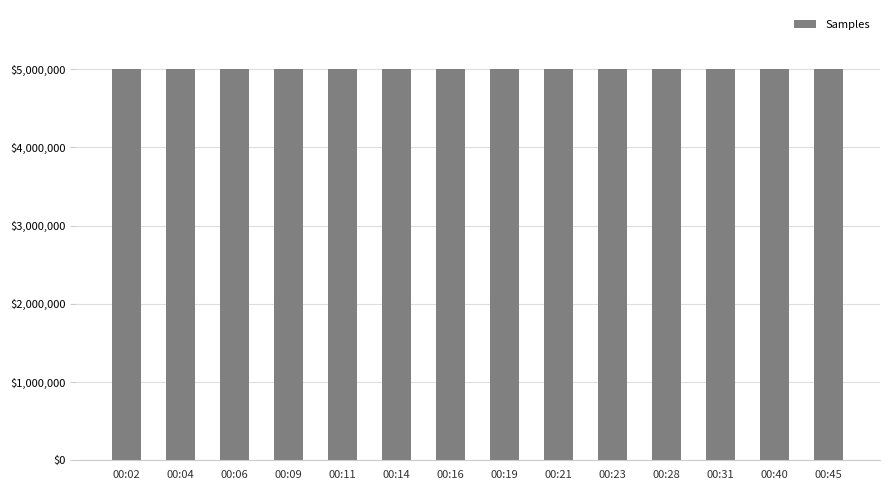

Is it true that the value at 00:23 is 3309108?

False